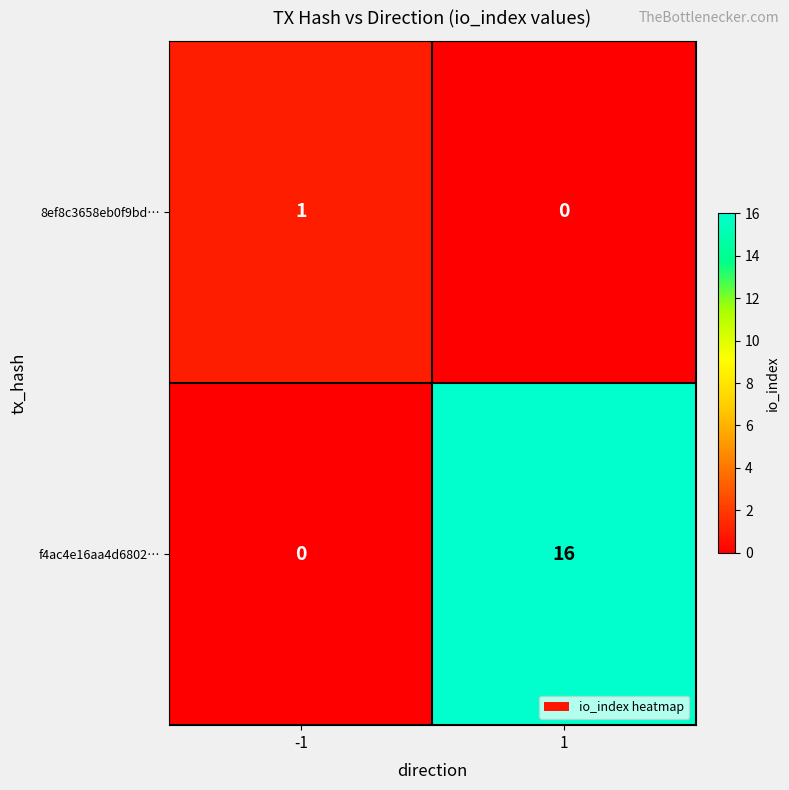

Which series has the widest spread of values?

f4ac4e16aa4d6802…